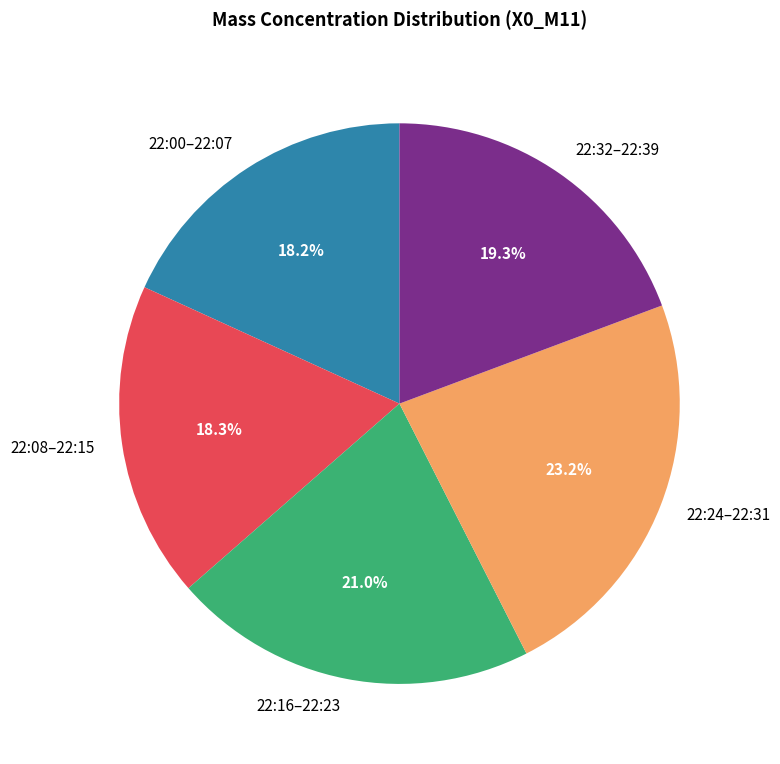

Which category has the biggest portion of the pie?

22:24–22:31